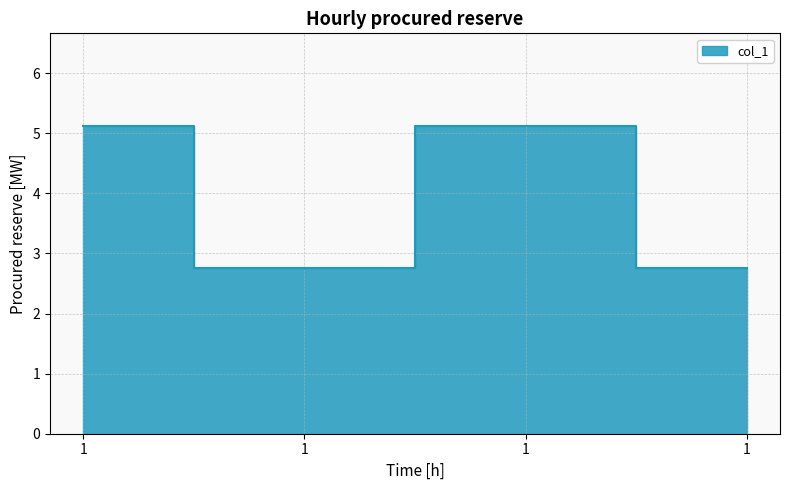

Where is the data nearest to the value 3?

1